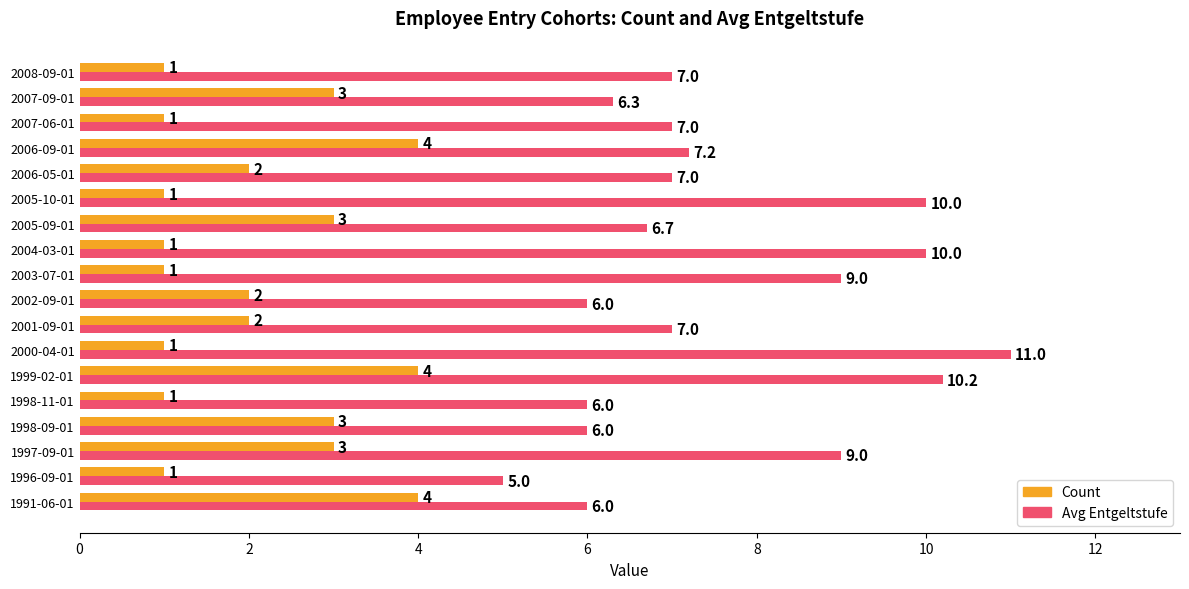

What is the difference between the maximum and second lowest values in the Avg Entgeltstufe series?

5.0